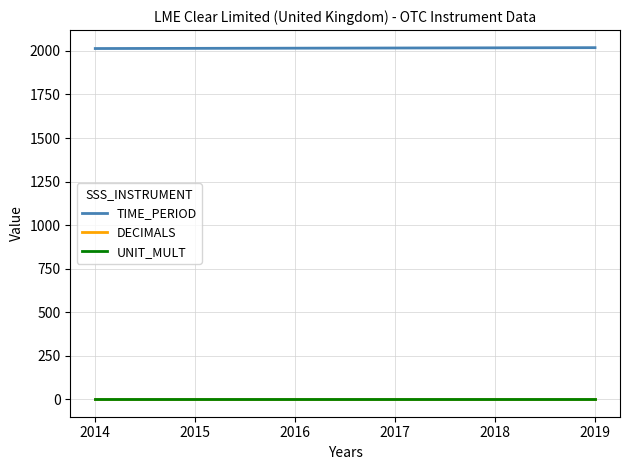

Is the value of UNIT_MULT at 2015 greater than the value of TIME_PERIOD at 2018?

No